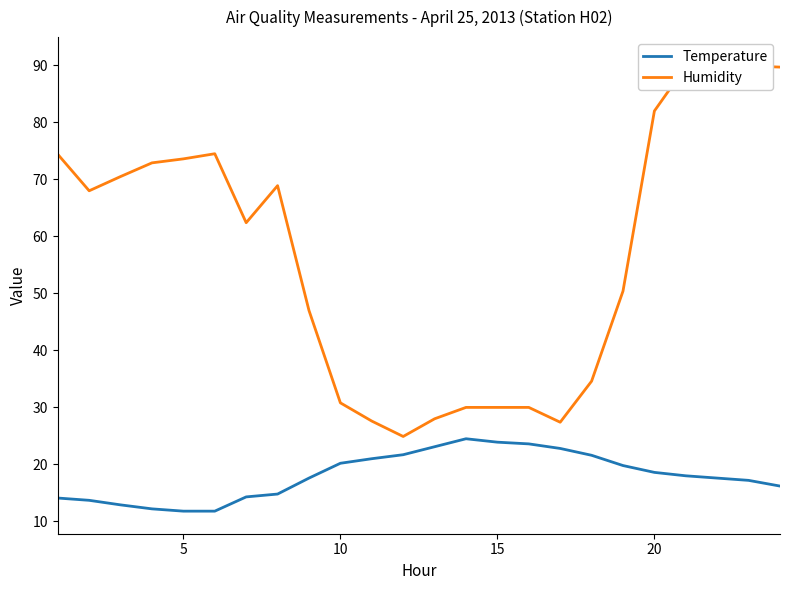

What are all the series names shown in the legend?

Temperature, Humidity